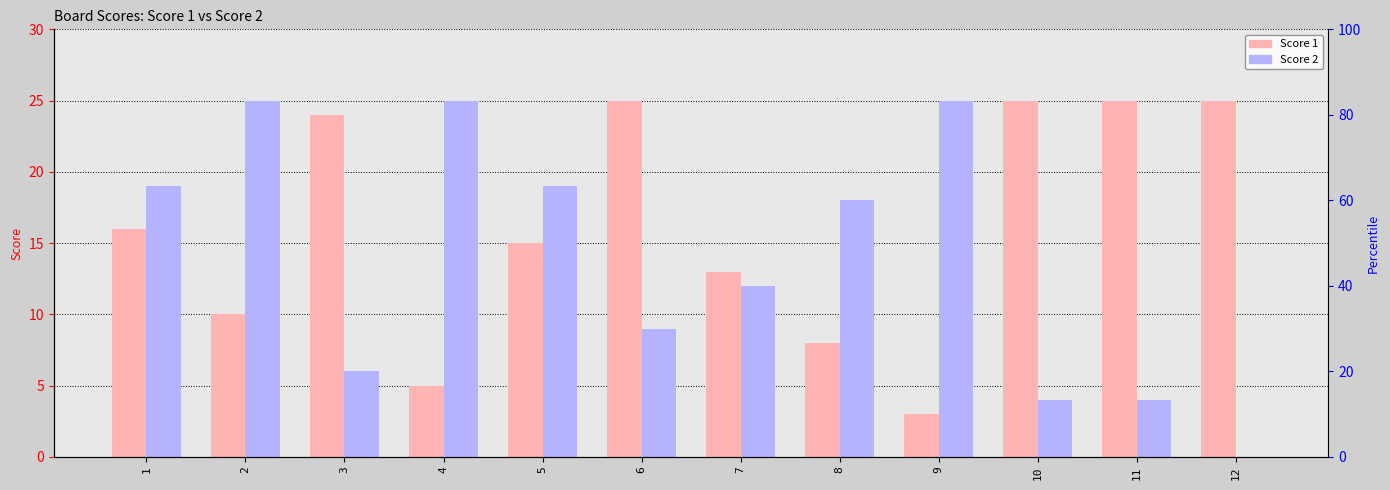

Reading left to right, what are all the values shown in this chart?

Score 1: 1=16	2=10	3=24	4=5	5=15	6=25	7=13	8=8	9=3	10=25	11=25	12=25
Score 2: 1=19	2=25	3=6	4=25	5=19	6=9	7=12	8=18	9=25	10=4	11=4	12=0